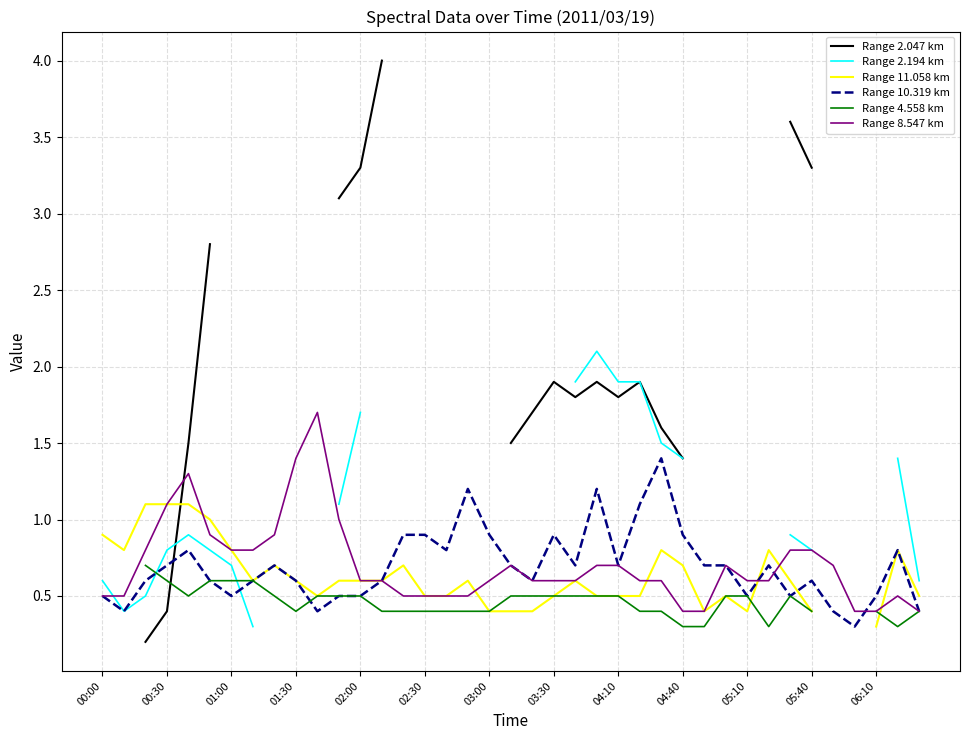

Which series has the largest total across all categories?

Range 8.547 km